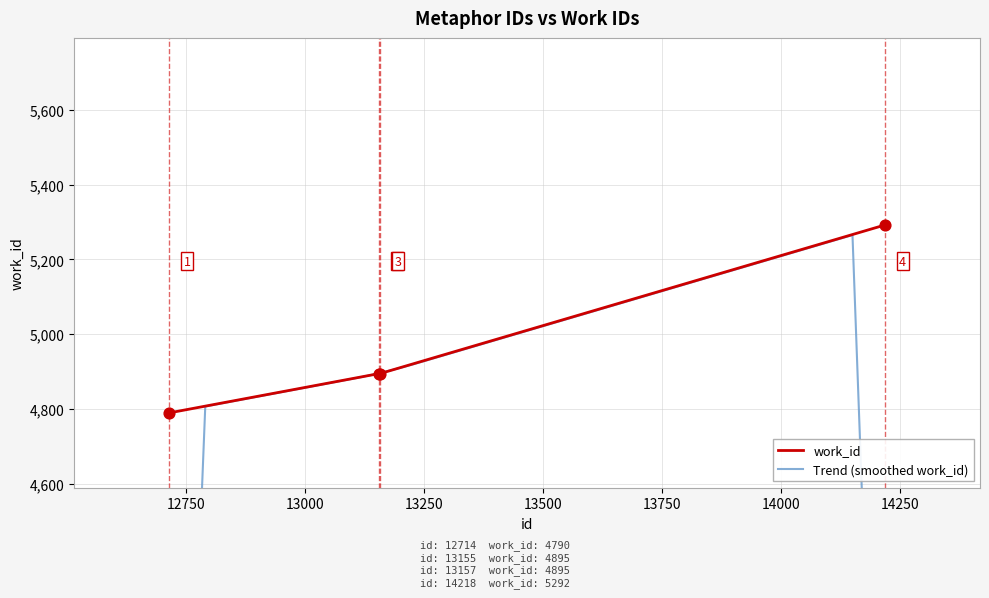

What is the maximum value for work_id?

5292